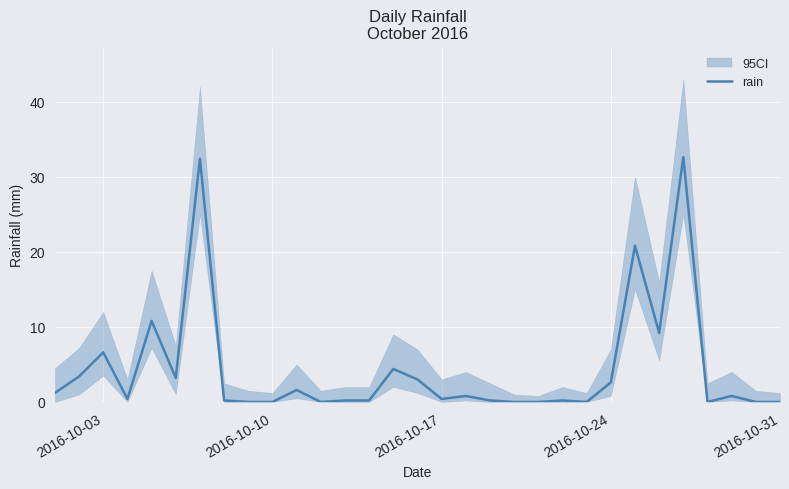

How many interior local valleys (lower than both neighbors) does the data have?

7